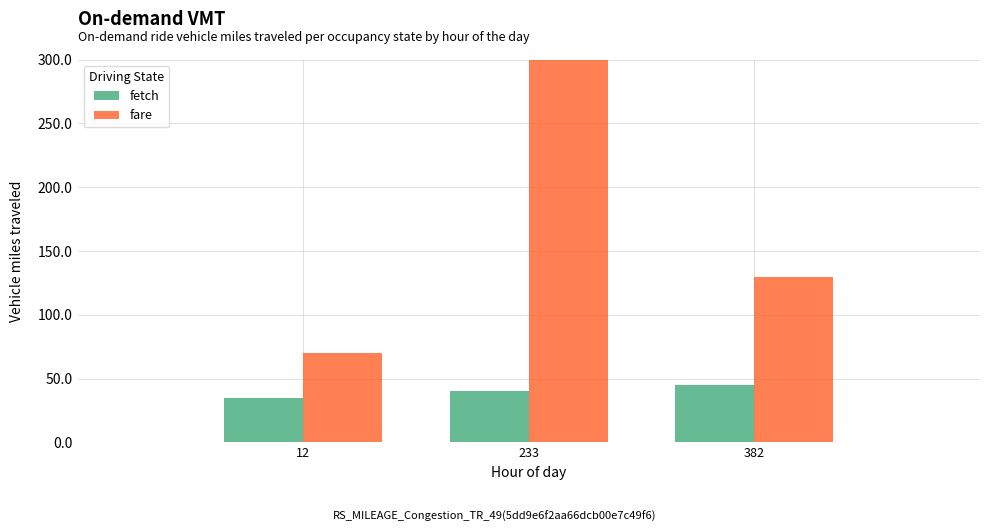

What is the value of the fare bar at the 1st from the left?

70